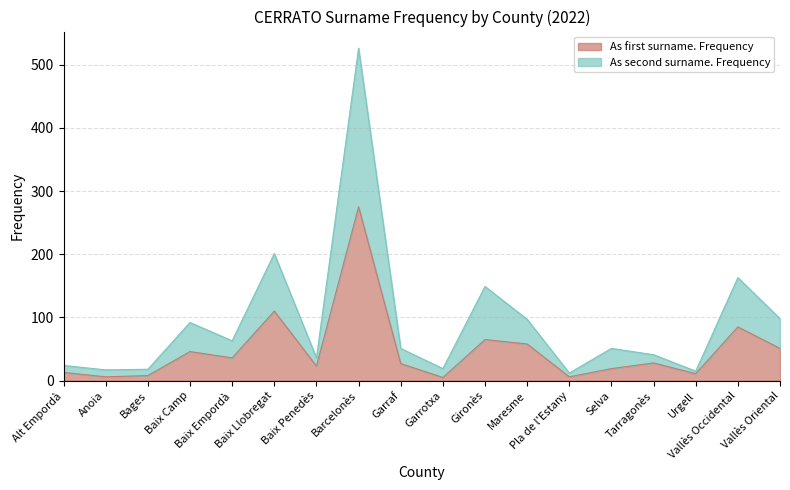

The As second surname. Frequency series shows 18 at Bages. True or false?

True